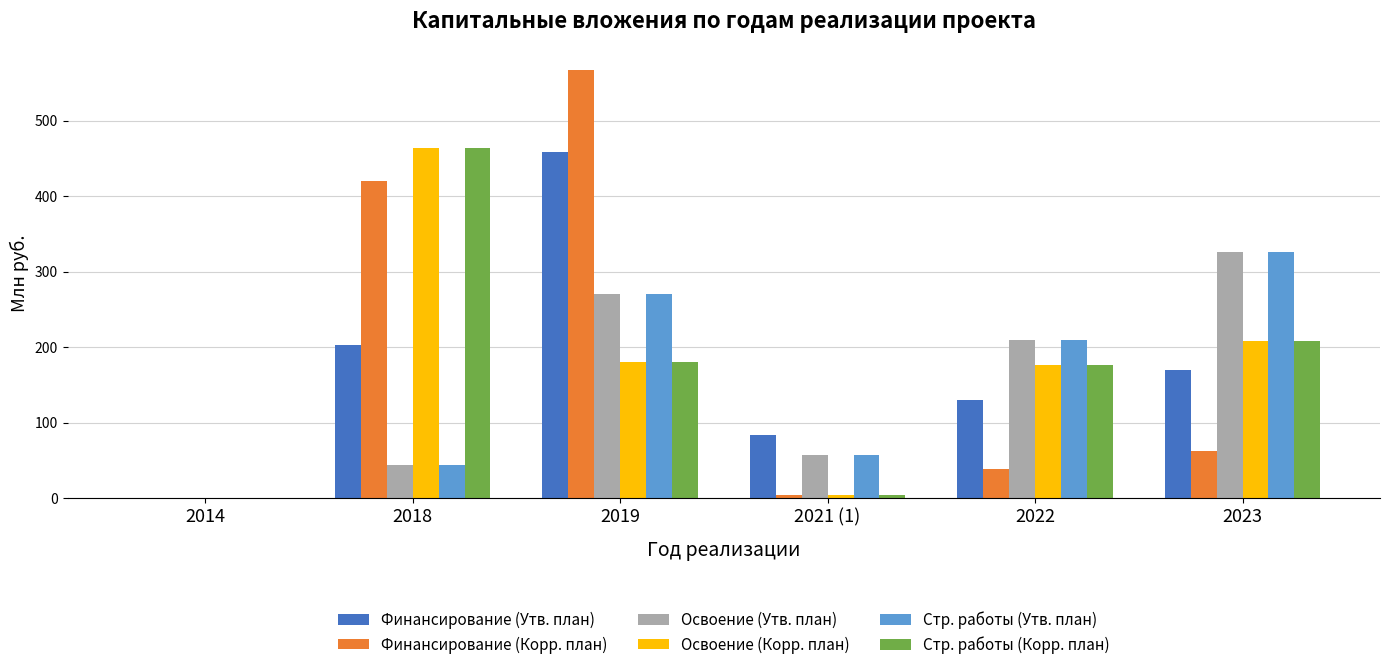

The value of Финансирование (Корр. план) at 2014 is -360.2. True or false?

False